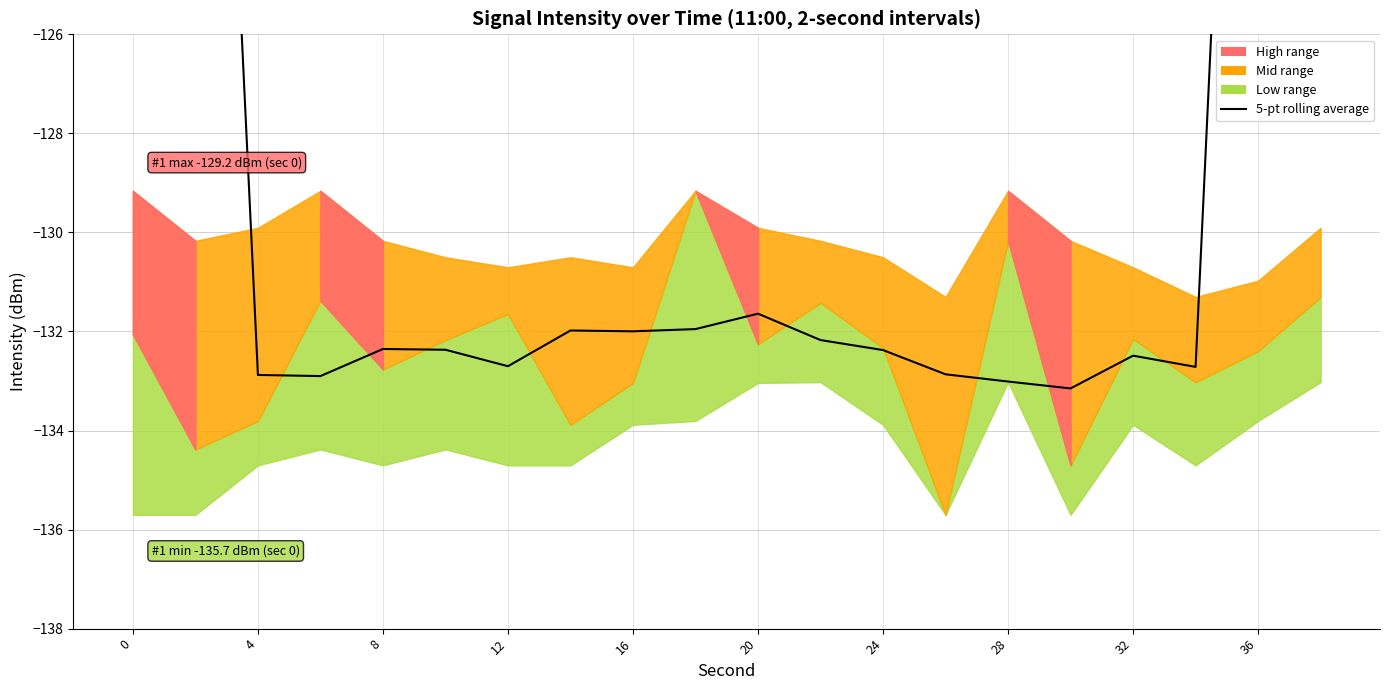

What is the difference between the maximum and second lowest values?

53.7